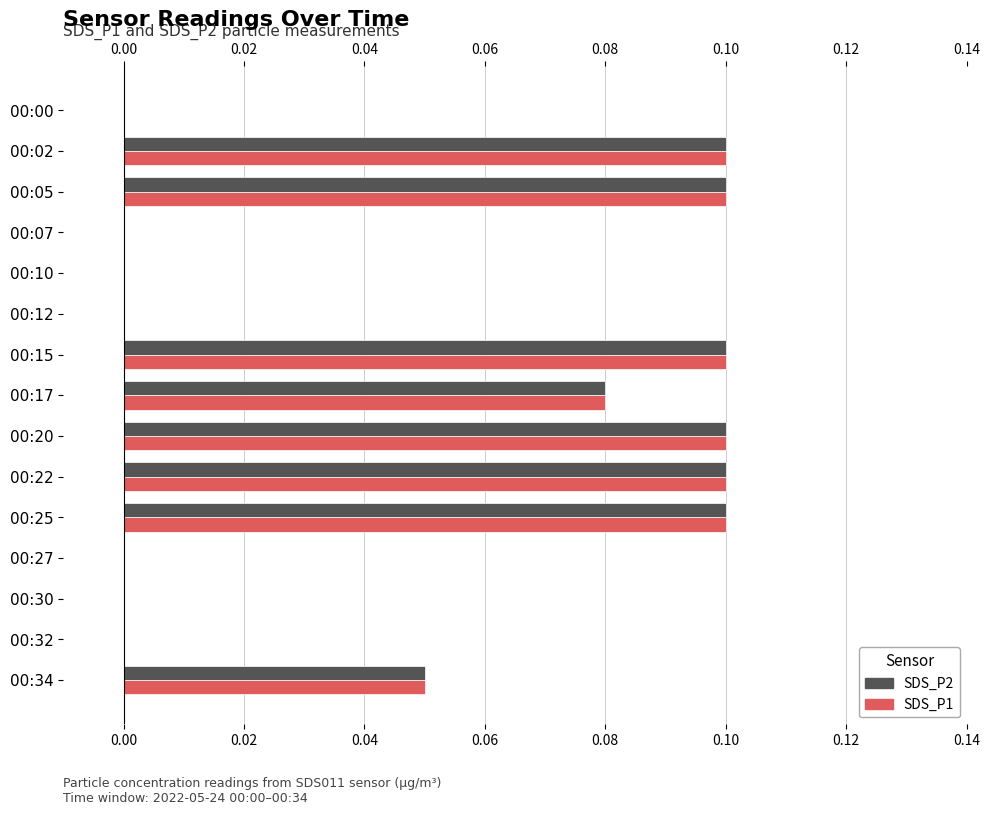

The value of SDS_P1 at 00:10 is 0.0. True or false?

True